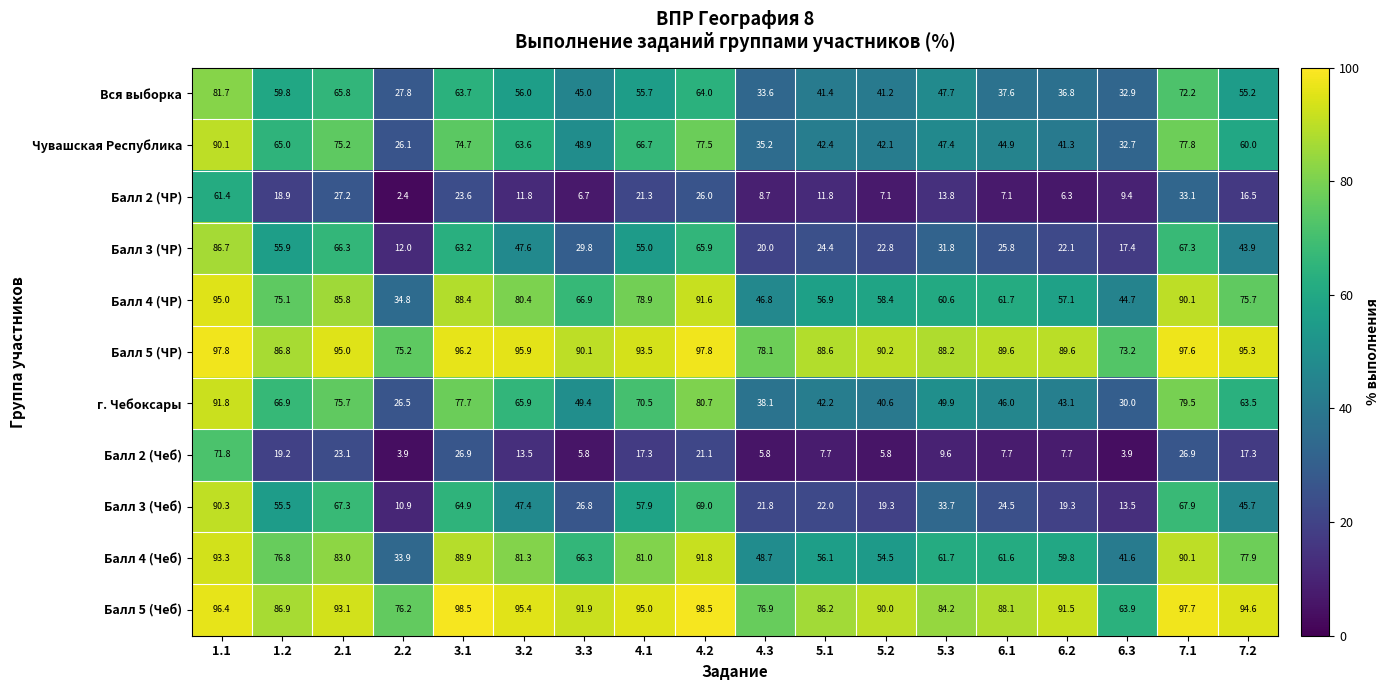

What is the minimum value for Вся выборка?

27.8